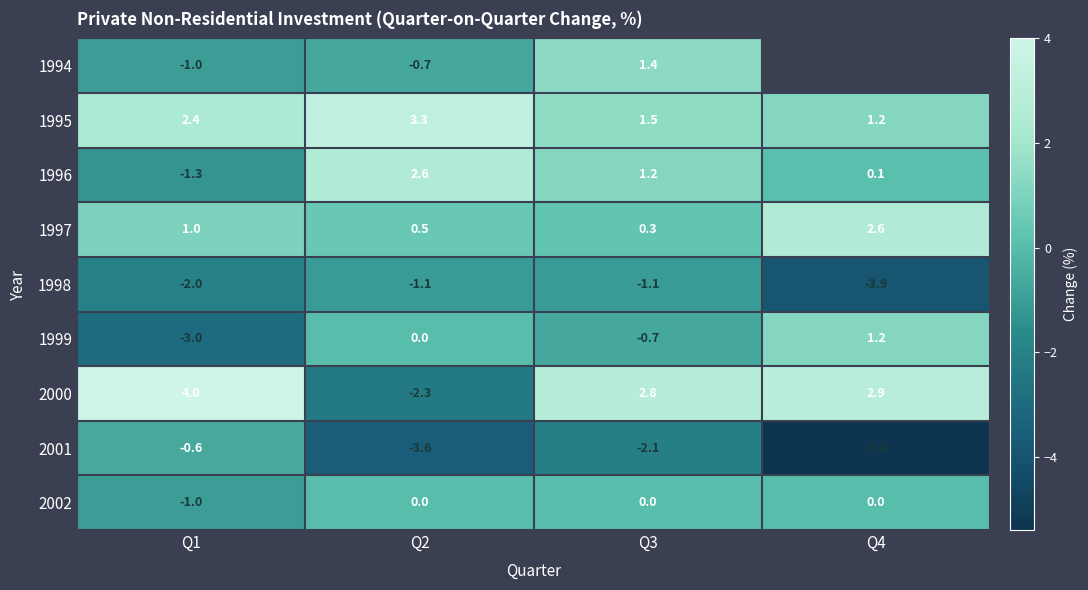

Between Q4 and Q3, which is larger?

Q3